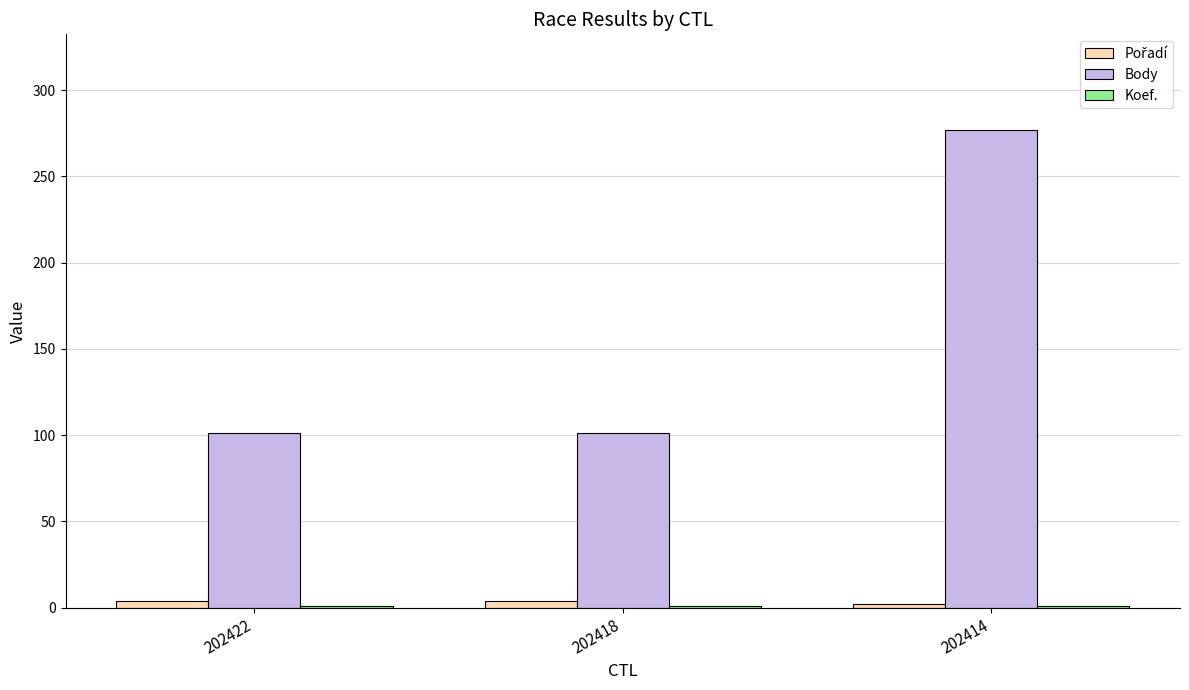

Does the chart contain stacked bars?

No